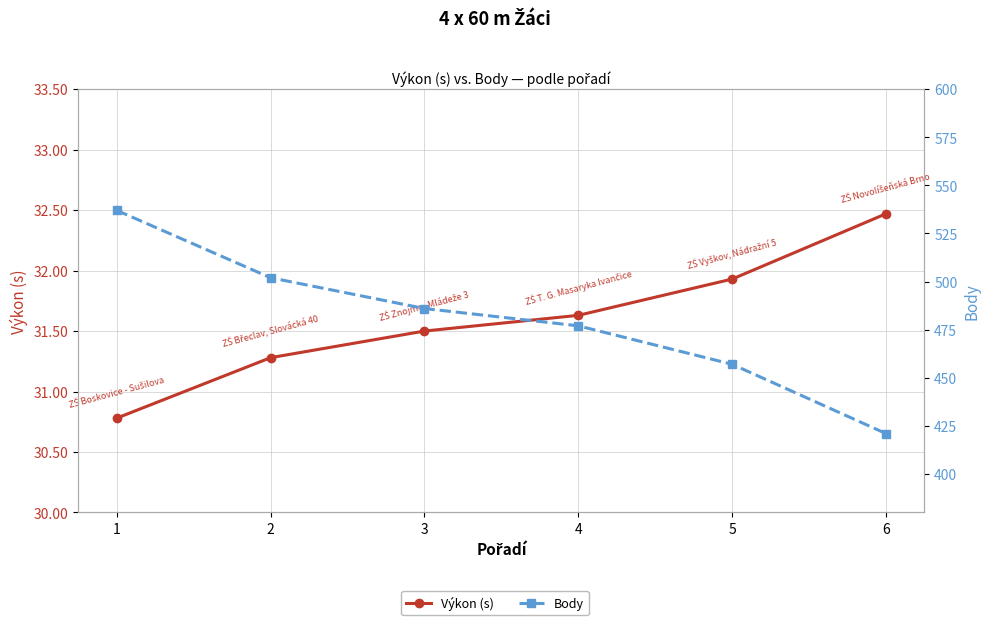

Which series has the largest total across all categories?

Body